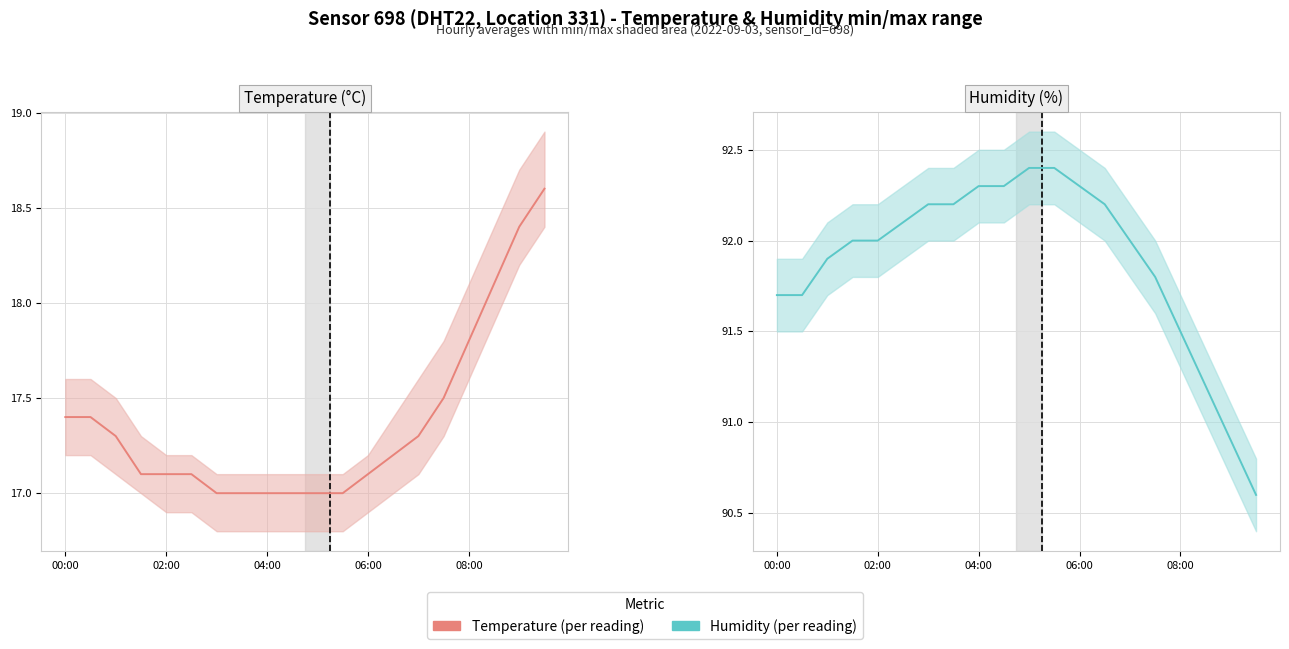

Reading right to left, what are all the values shown in this chart?

Temperature: 18.6	18.4	18.1	17.8	17.5	17.3	17.2	17.1	17.0	17.0	17.0	17.0	17.0	17.0	17.1	17.1	17.1	17.3	17.4	17.4
Humidity: 90.6	90.9	91.2	91.5	91.8	92.0	92.2	92.3	92.4	92.4	92.3	92.3	92.2	92.2	92.1	92.0	92.0	91.9	91.7	91.7